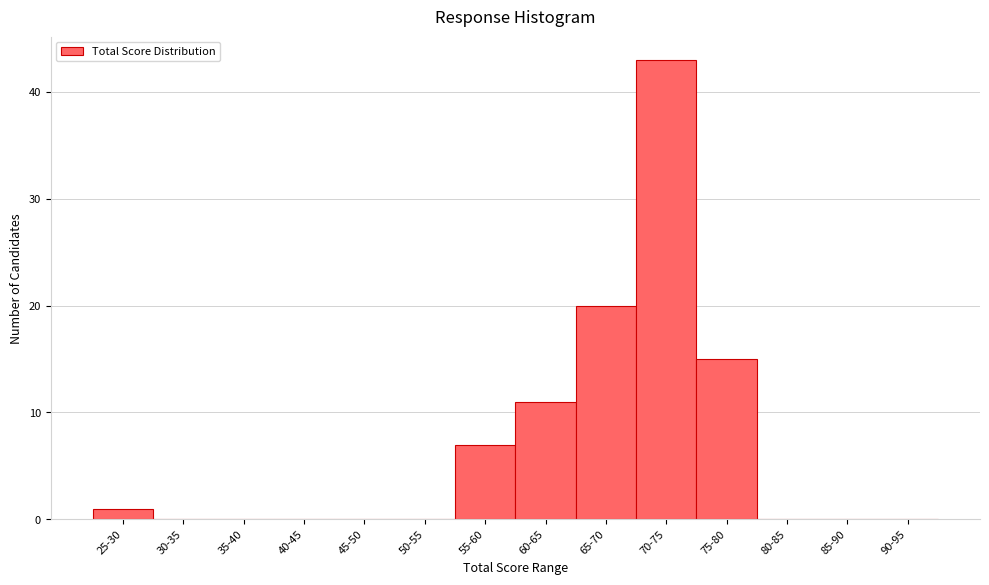

Reading left to right, list all the values displayed in this chart.

25-30=1	30-35=0	35-40=0	40-45=0	45-50=0	50-55=0	55-60=7	60-65=11	65-70=20	70-75=43	75-80=15	80-85=0	85-90=0	90-95=0